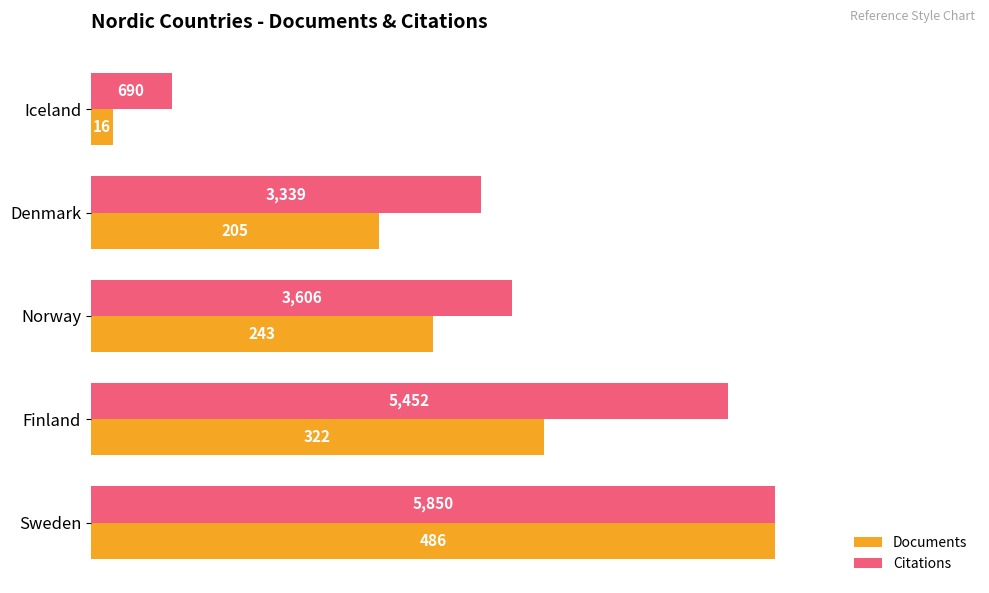

What are all the series names shown in the legend?

Documents, Citations